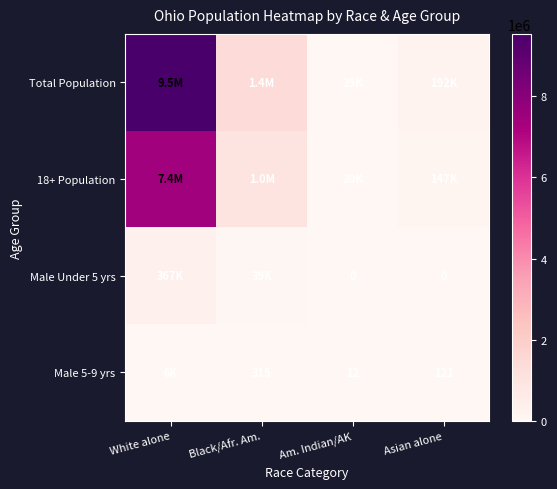

Which label corresponds to the largest value in the chart?

White alone